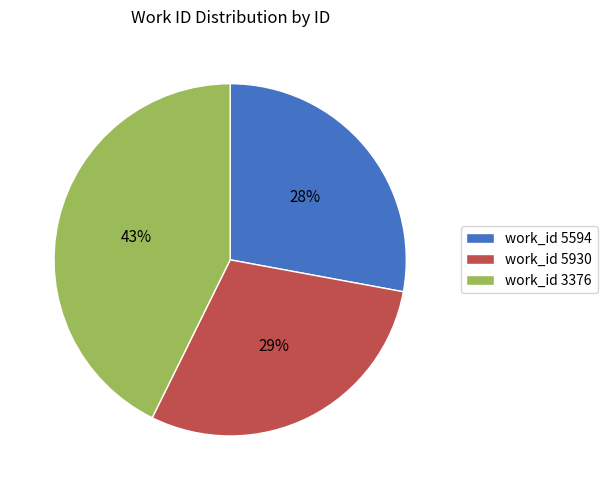

To the nearest percent, what is the combined percentage of work_id 3376 and work_id 5930?

72%